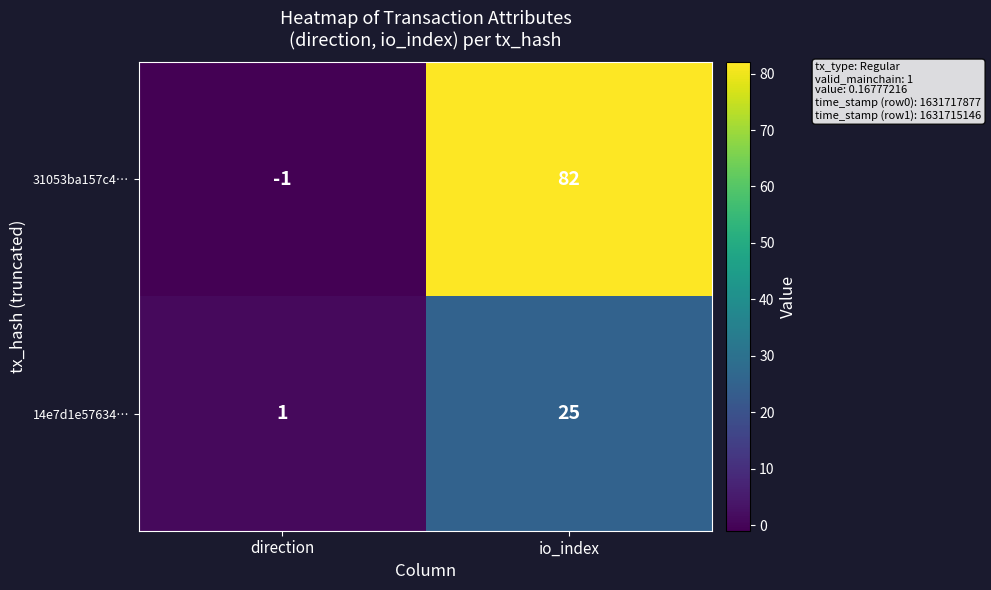

The 14e7d1e57634… series shows 2 at direction. True or false?

False